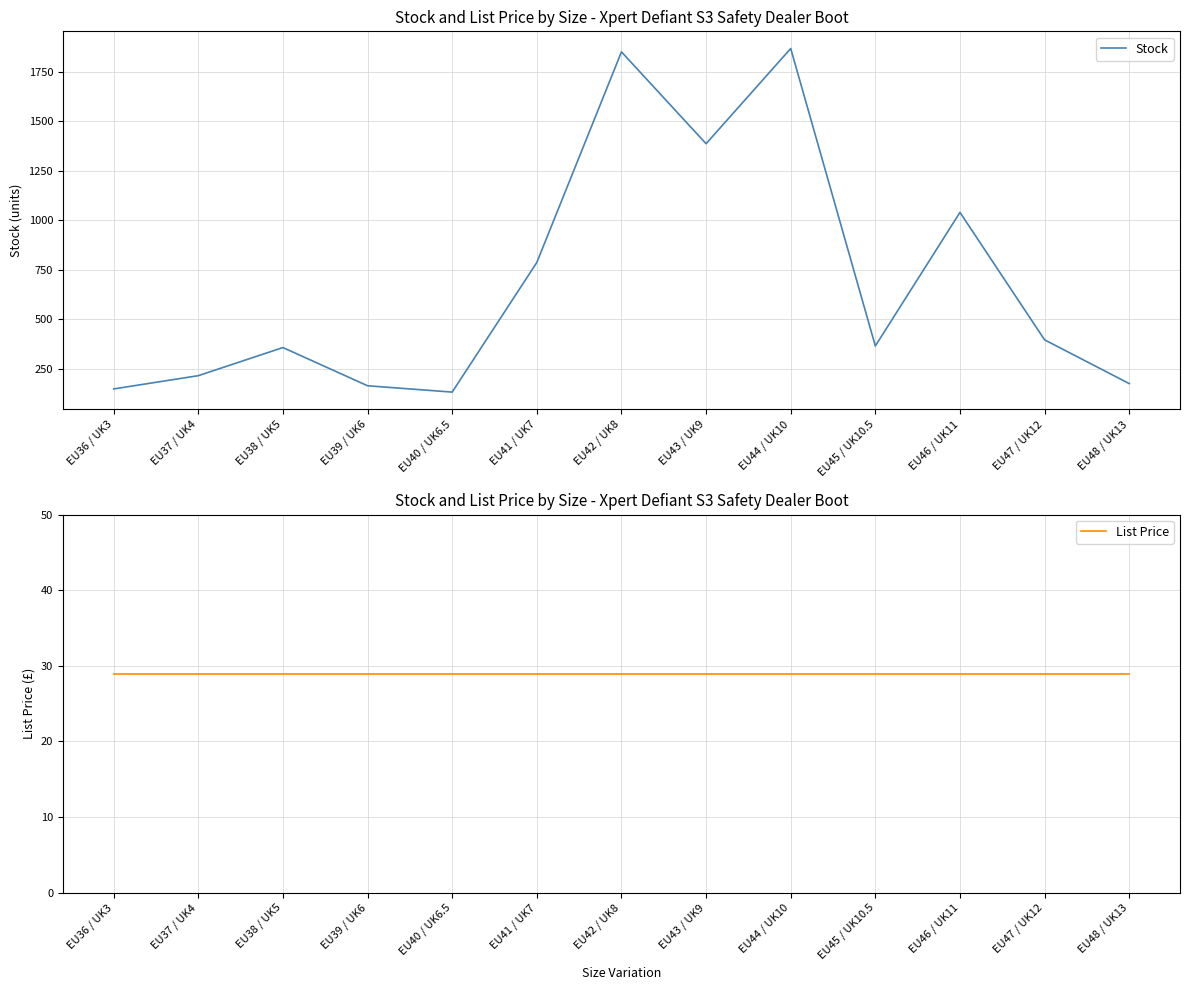

How many lines are shown in the chart?

2